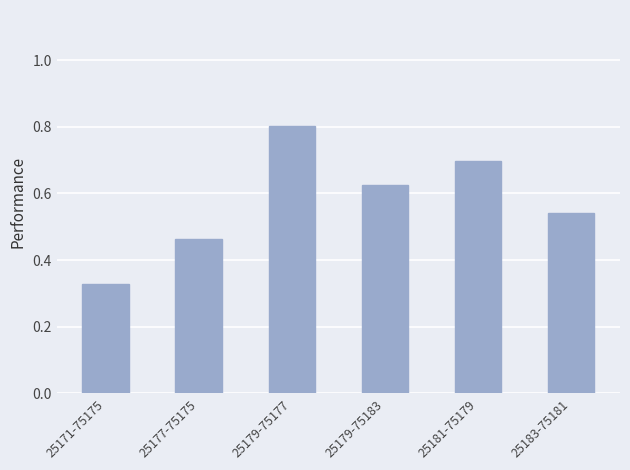

What is the sum of the values at 25181-75179 and 25171-75175?

1.0